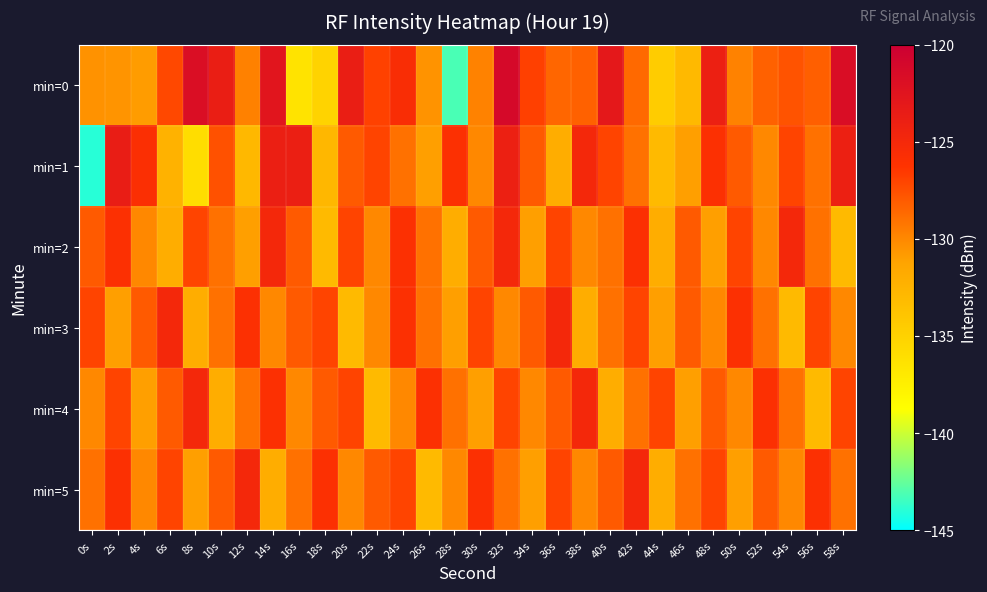

Which label corresponds to the largest value in the chart?

32s